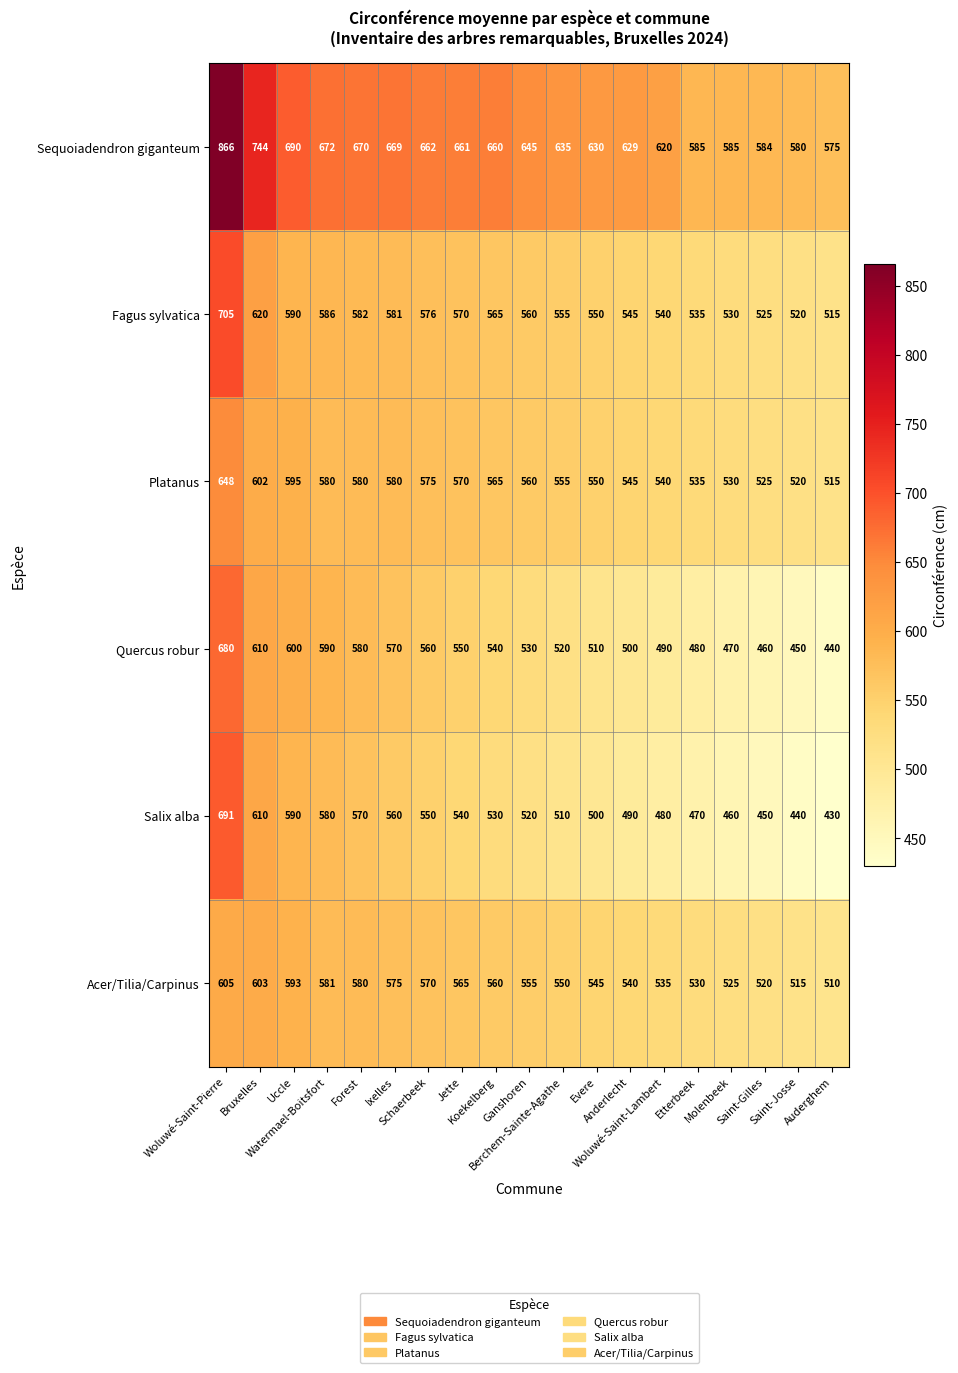

Which category has the lowest value across all series?

Auderghem